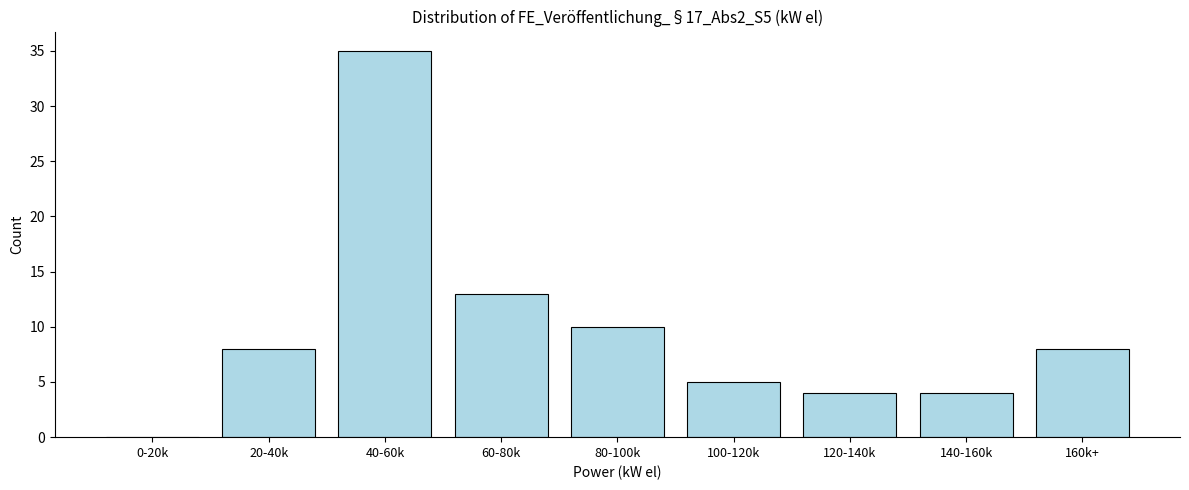

Reading left to right, list all the values displayed in this chart.

0-20k=0	20-40k=8	40-60k=35	60-80k=13	80-100k=10	100-120k=5	120-140k=4	140-160k=4	160k+=8